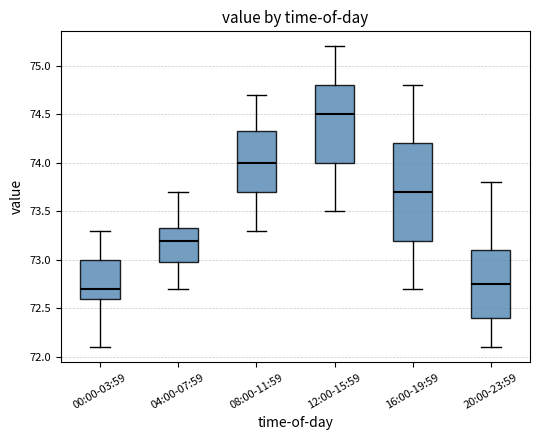

Which box is the tallest, from its lower edge to its upper edge?

16:00-19:59